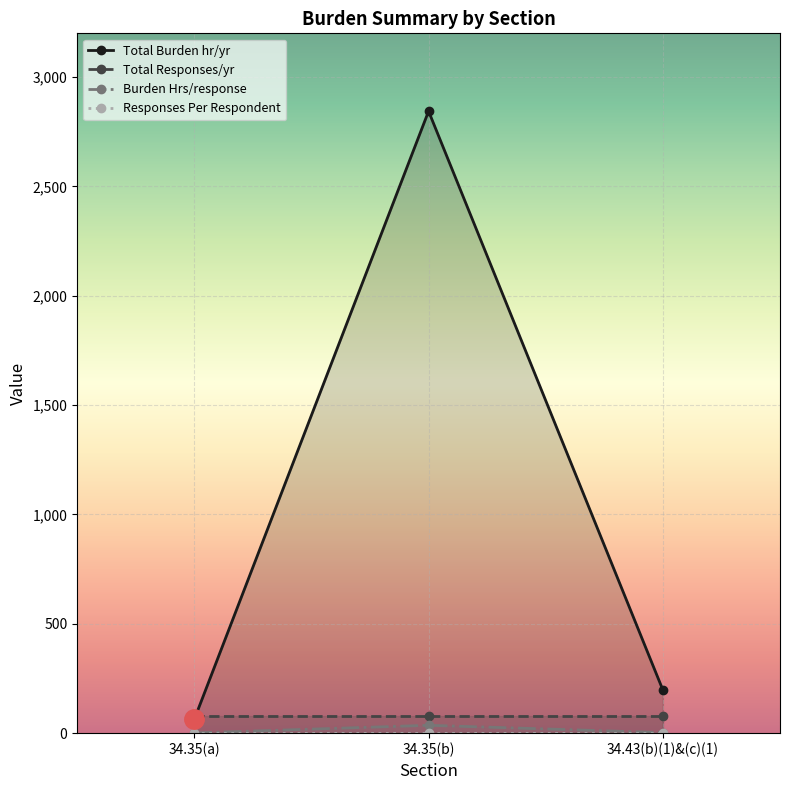

What is the sum of all Total Burden hr/yr values?

3104.7